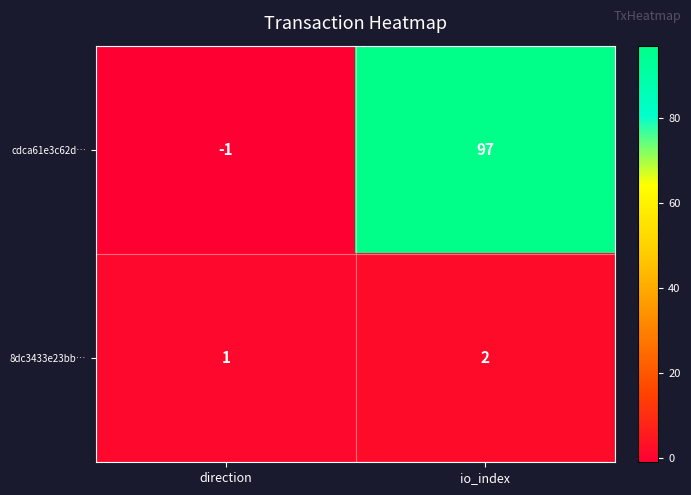

Which category has the highest value across all series?

io_index